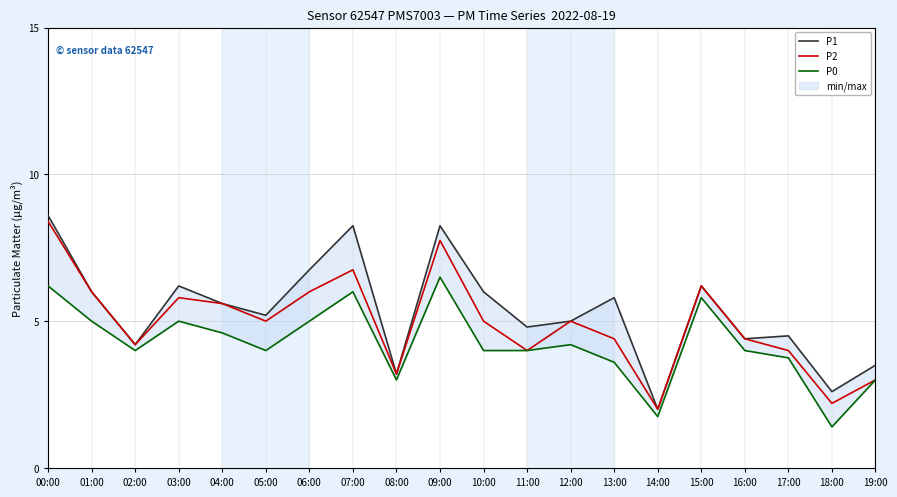

Which series has the largest range (max minus min)?

P1